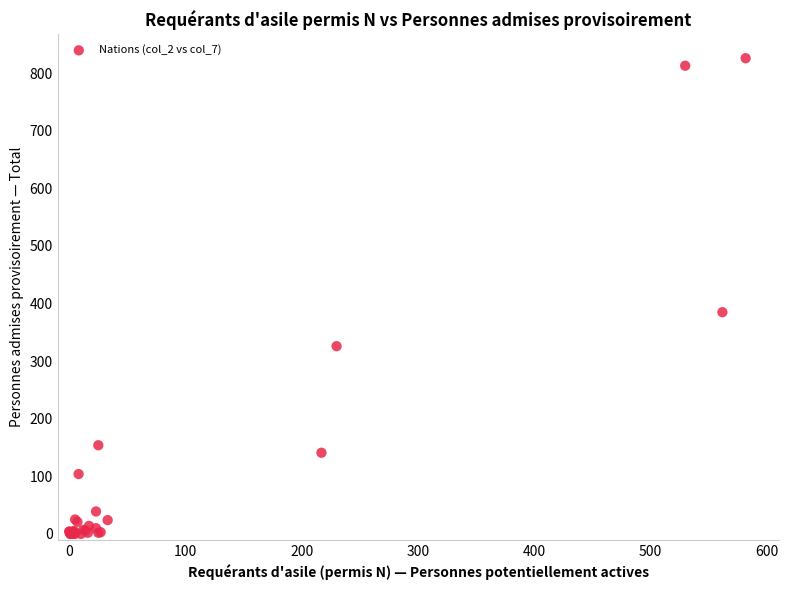

What Y value in the scatter plot is closest to 413?

385